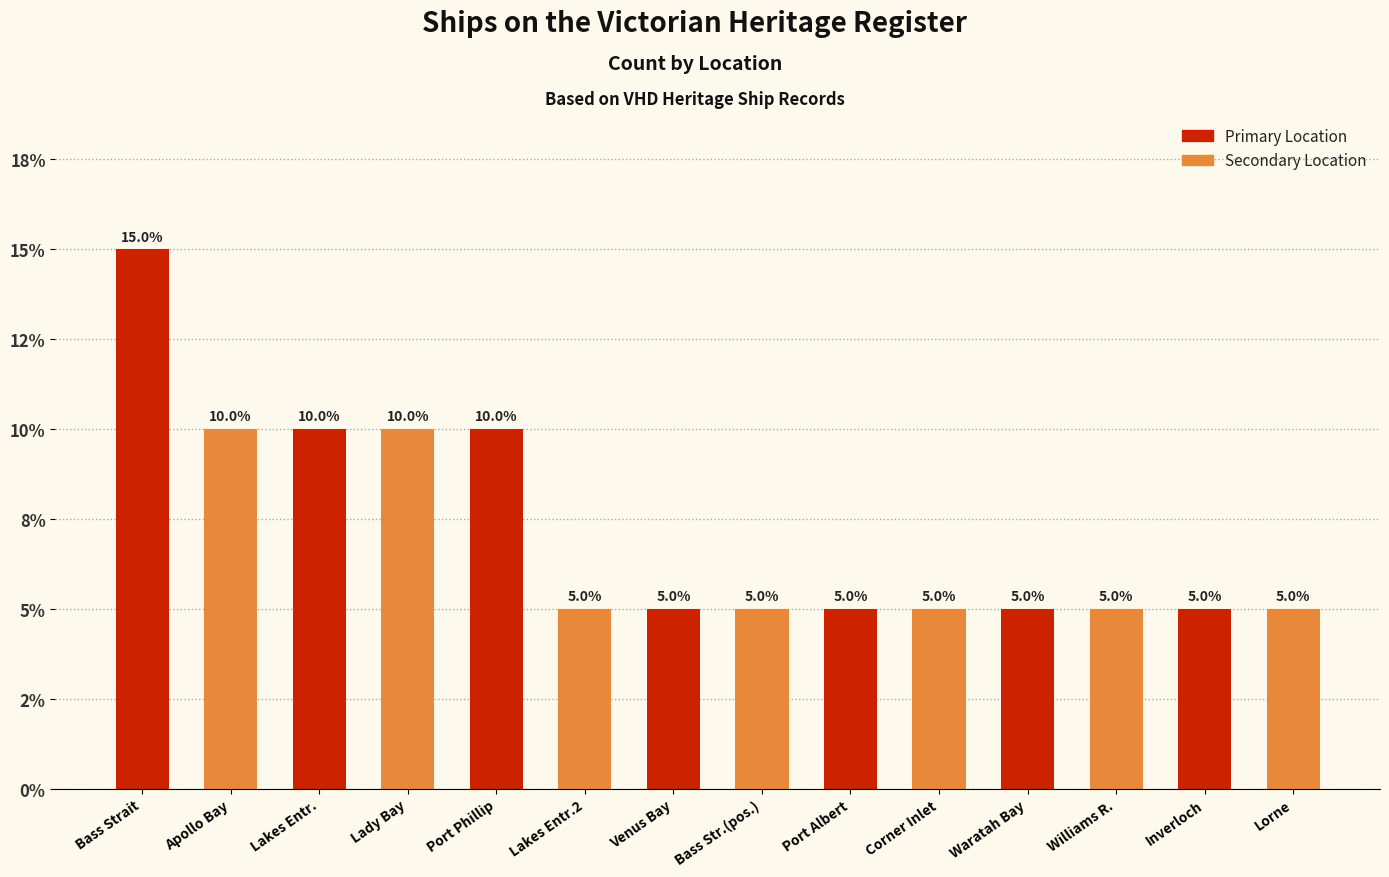

List the series in order of their overall mean, highest first.

Primary Location, Secondary Location